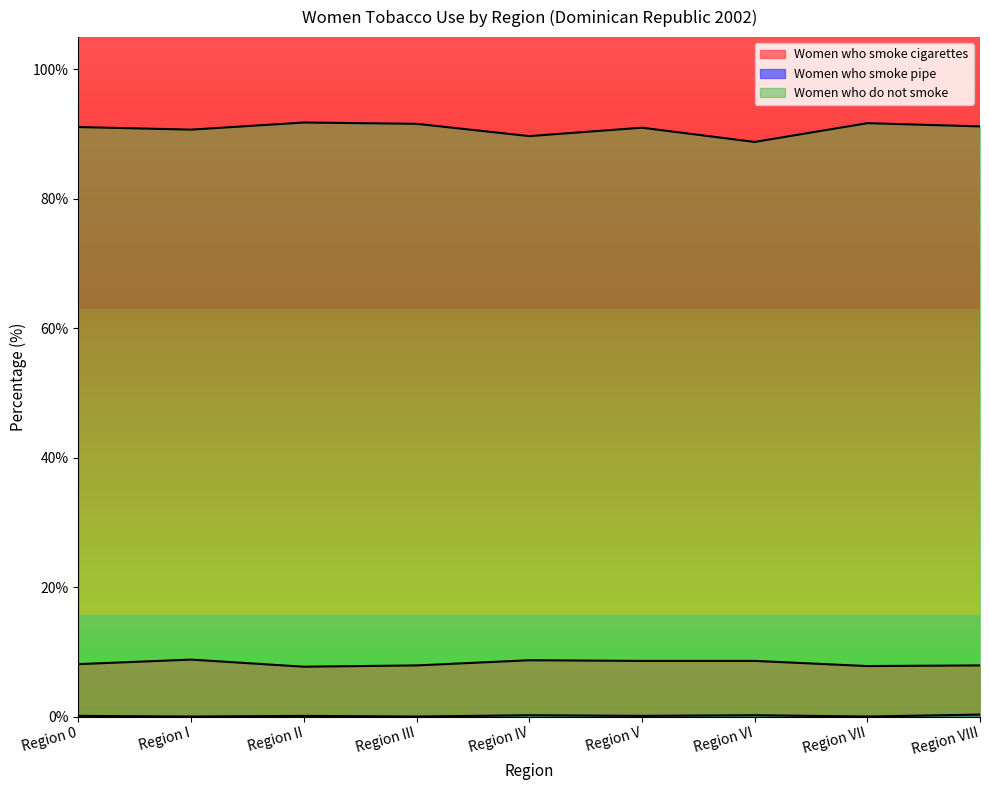

How many interior local peaks does the Women who do not smoke series have?

3